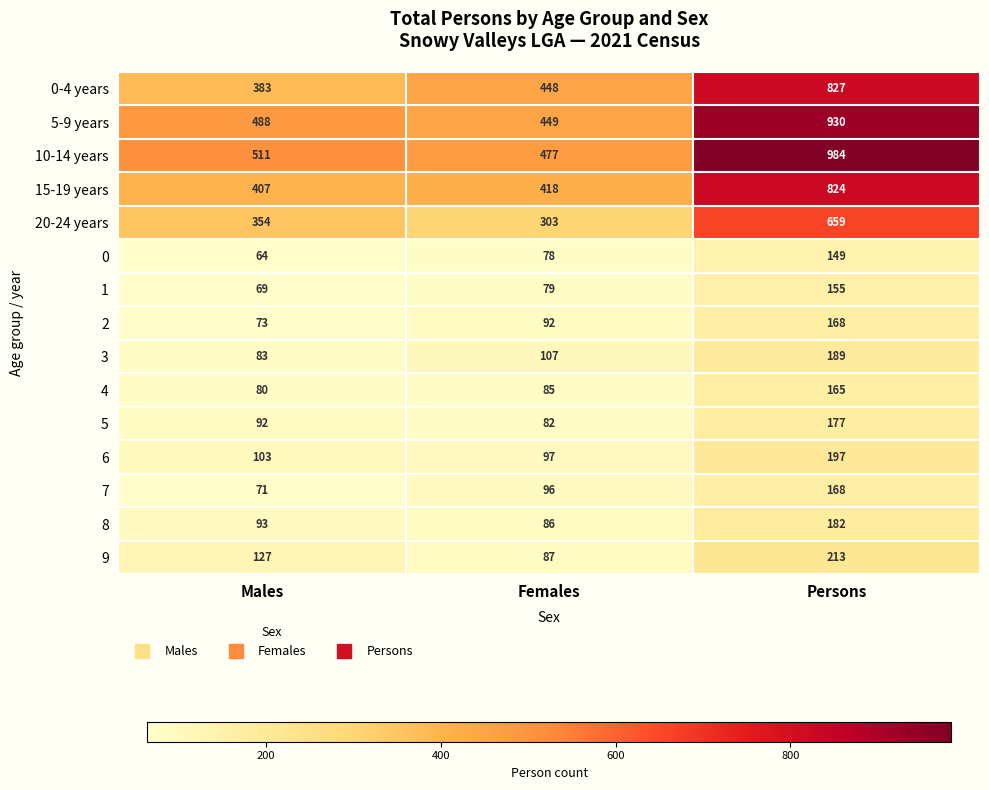

What is the difference between the 9 values at Persons and Males?

86